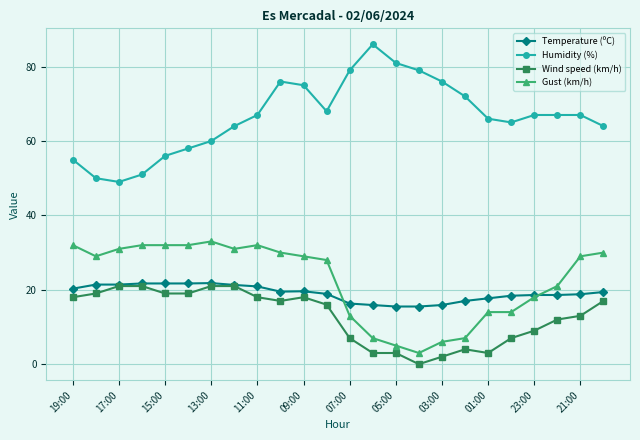

How many lines are shown in the chart?

4